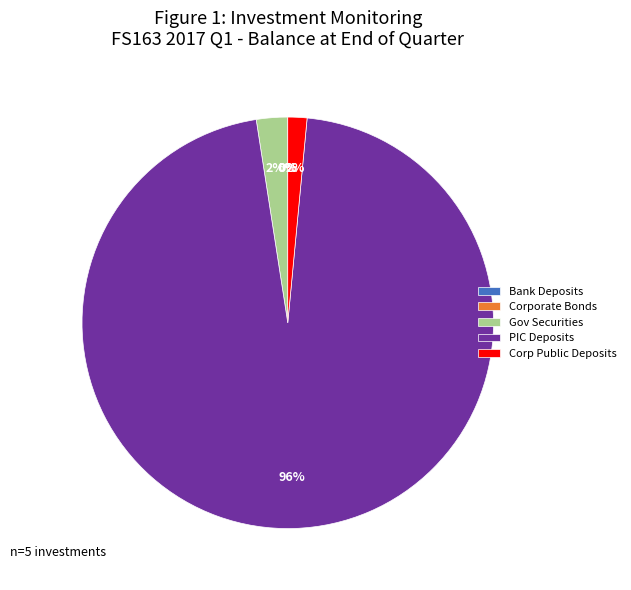

To the nearest percent, what portion does PIC Deposits represent?

96%